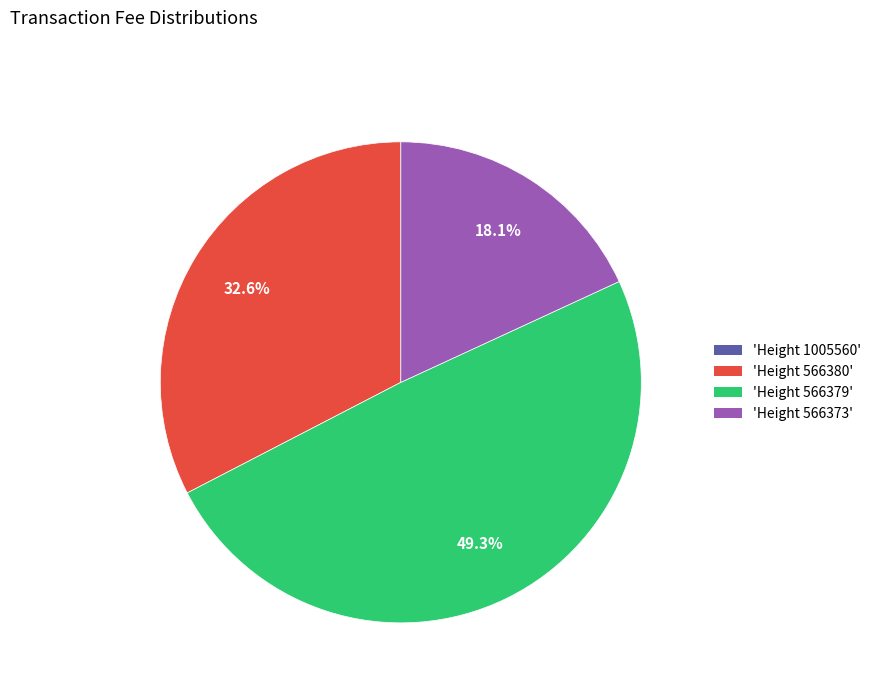

Does any single category account for the majority?

No